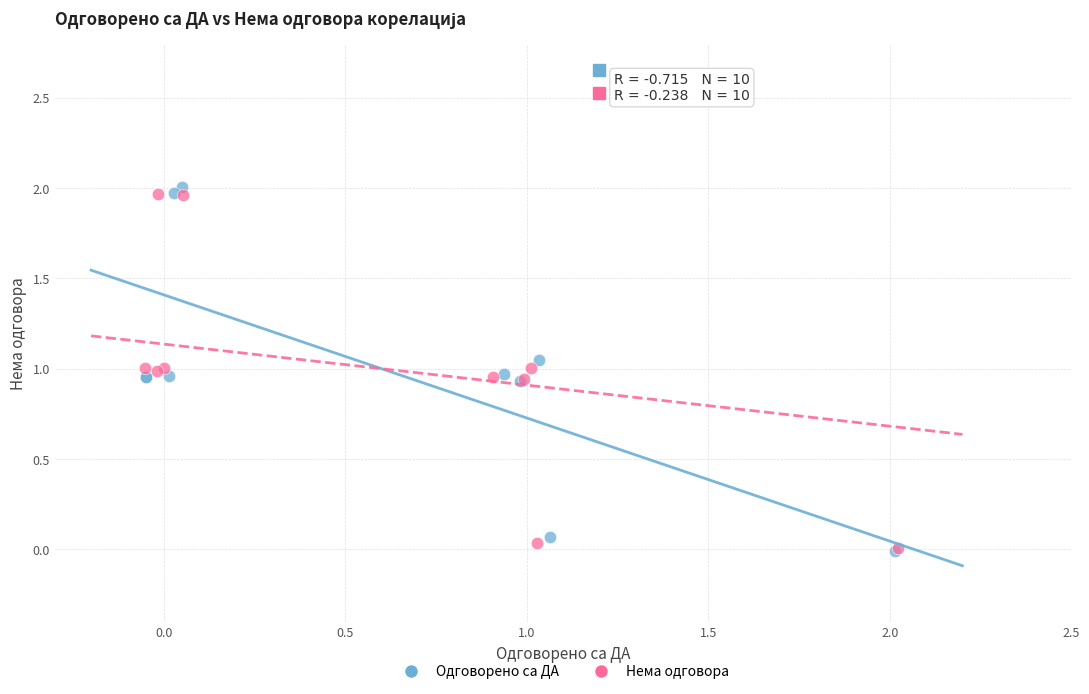

What are all the series names shown in the legend?

Одговорено са ДА, Нема одговора